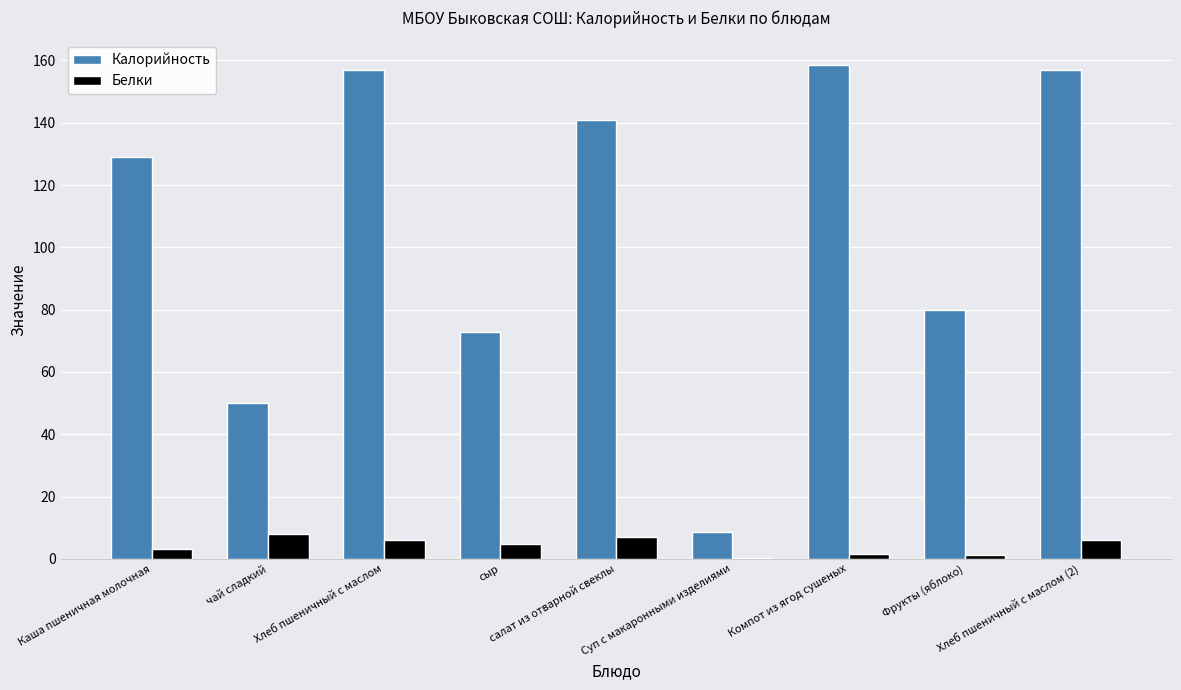

What is the sum of the Калорийность values at Каша пшеничная молочная and Хлеб пшеничный с маслом?

286.0